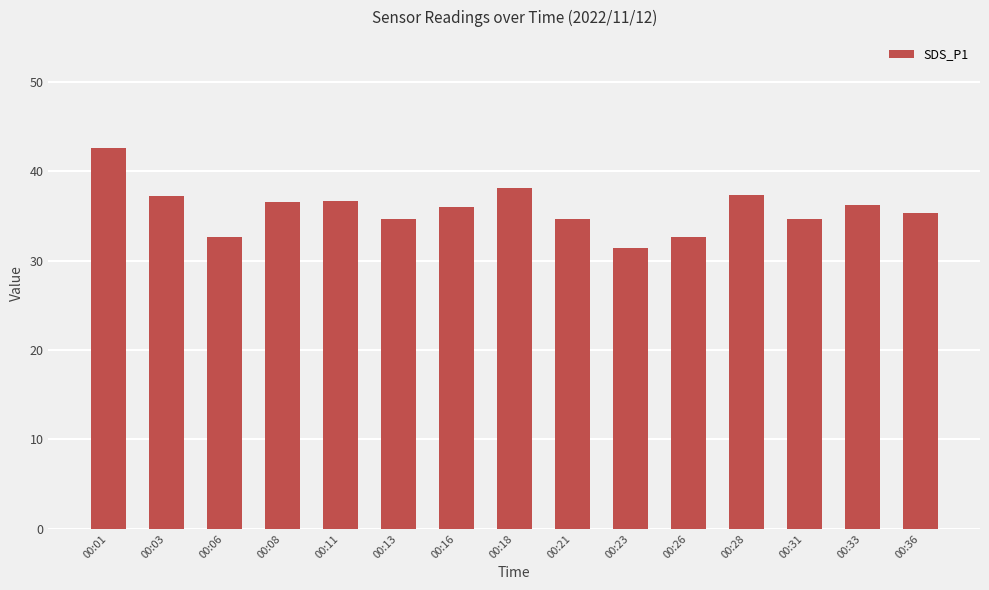

What is the difference between the values at 00:03 and 00:36?

1.9